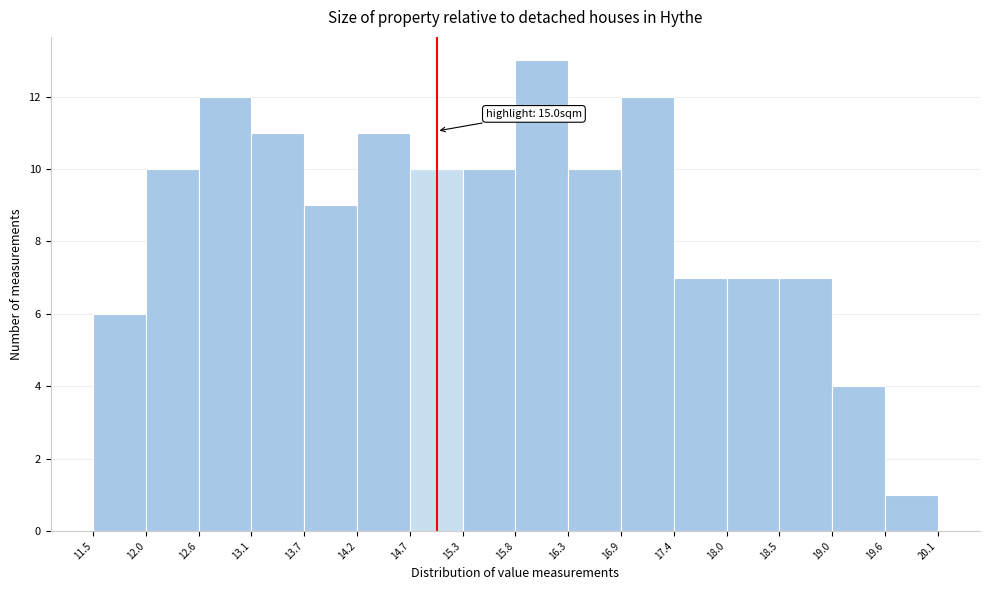

Over which range of the x-axis is the bar tallest?

15.8 to 16.3